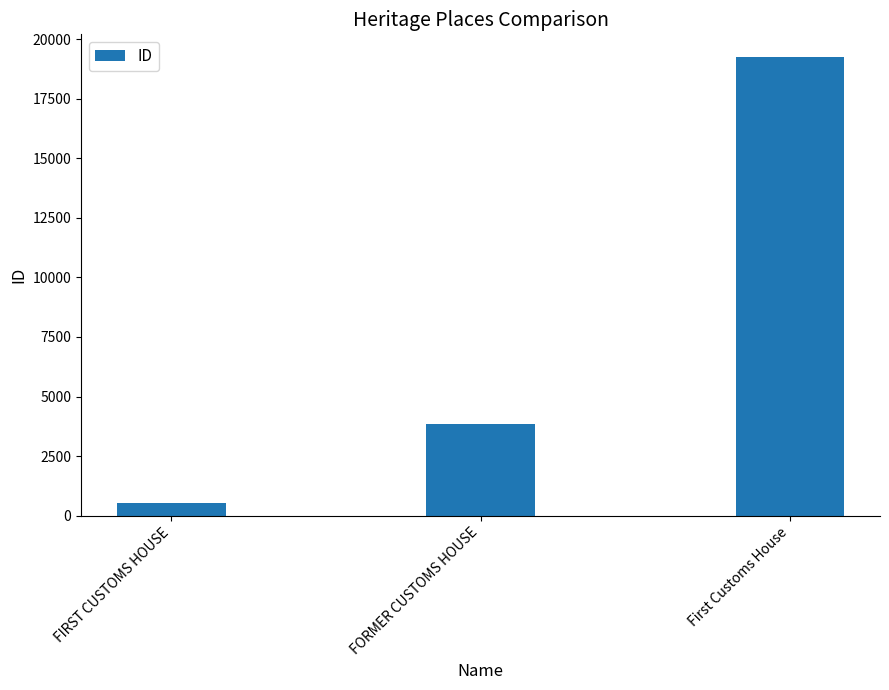

What is the change in value from FIRST CUSTOMS HOUSE to FORMER CUSTOMS HOUSE?

+3334